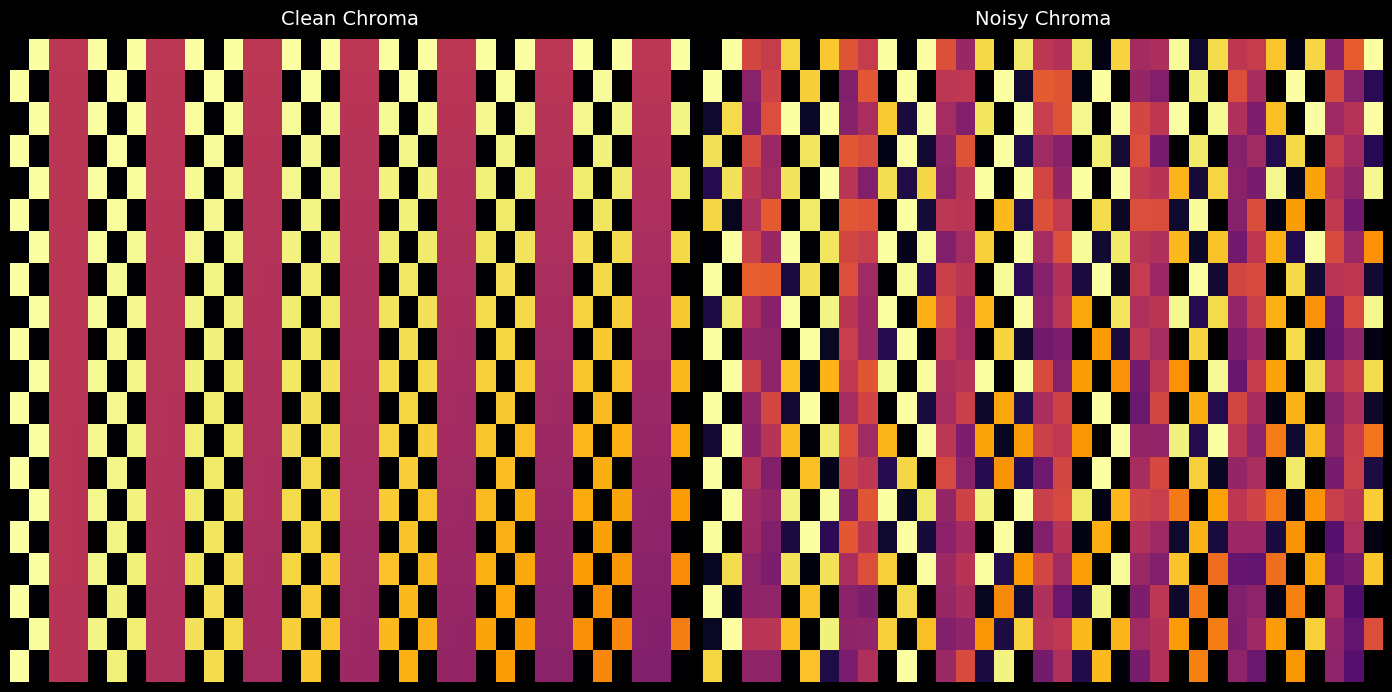

What is the greatest value displayed?

1.0